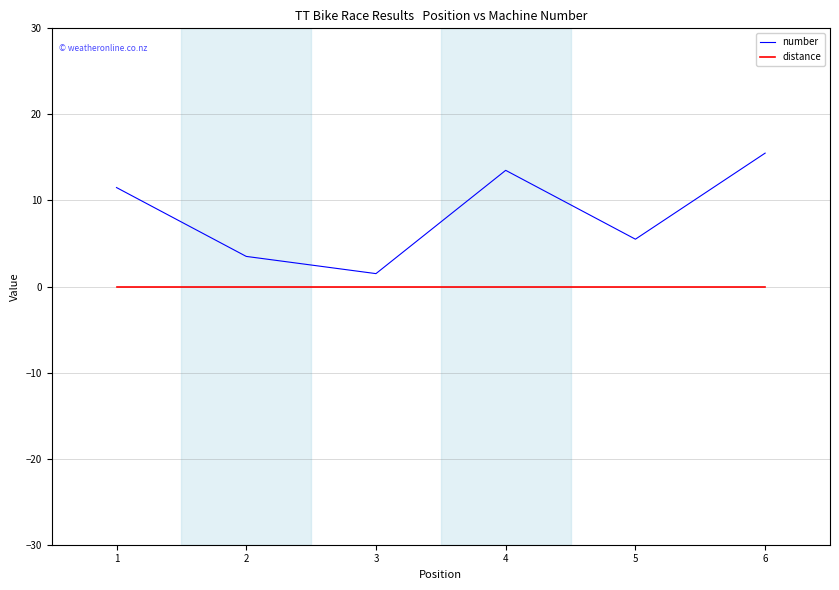

Is this an area chart (filled region under the line)?

No